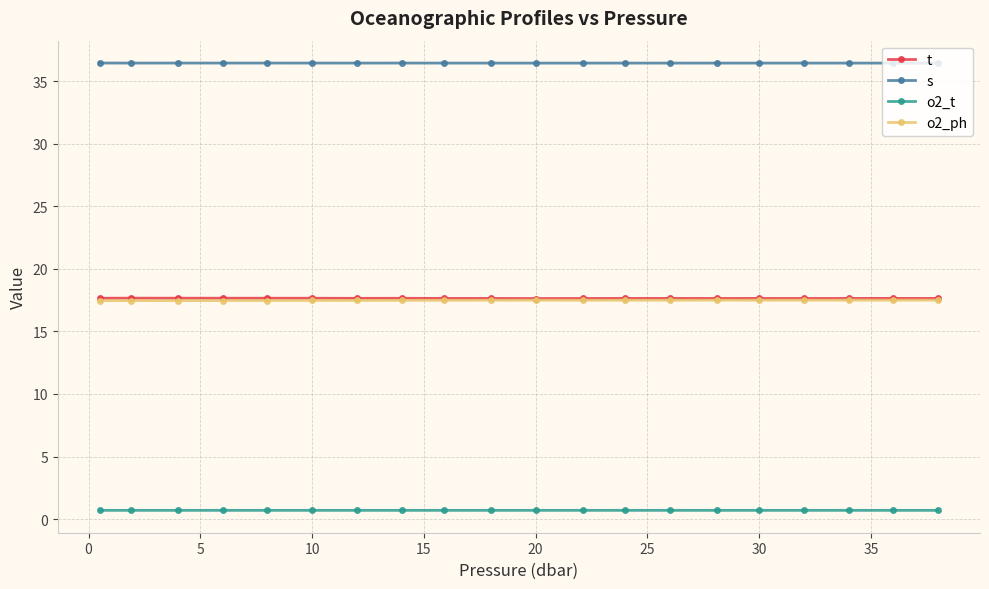

At how many categories does at least one series exceed 20?

20